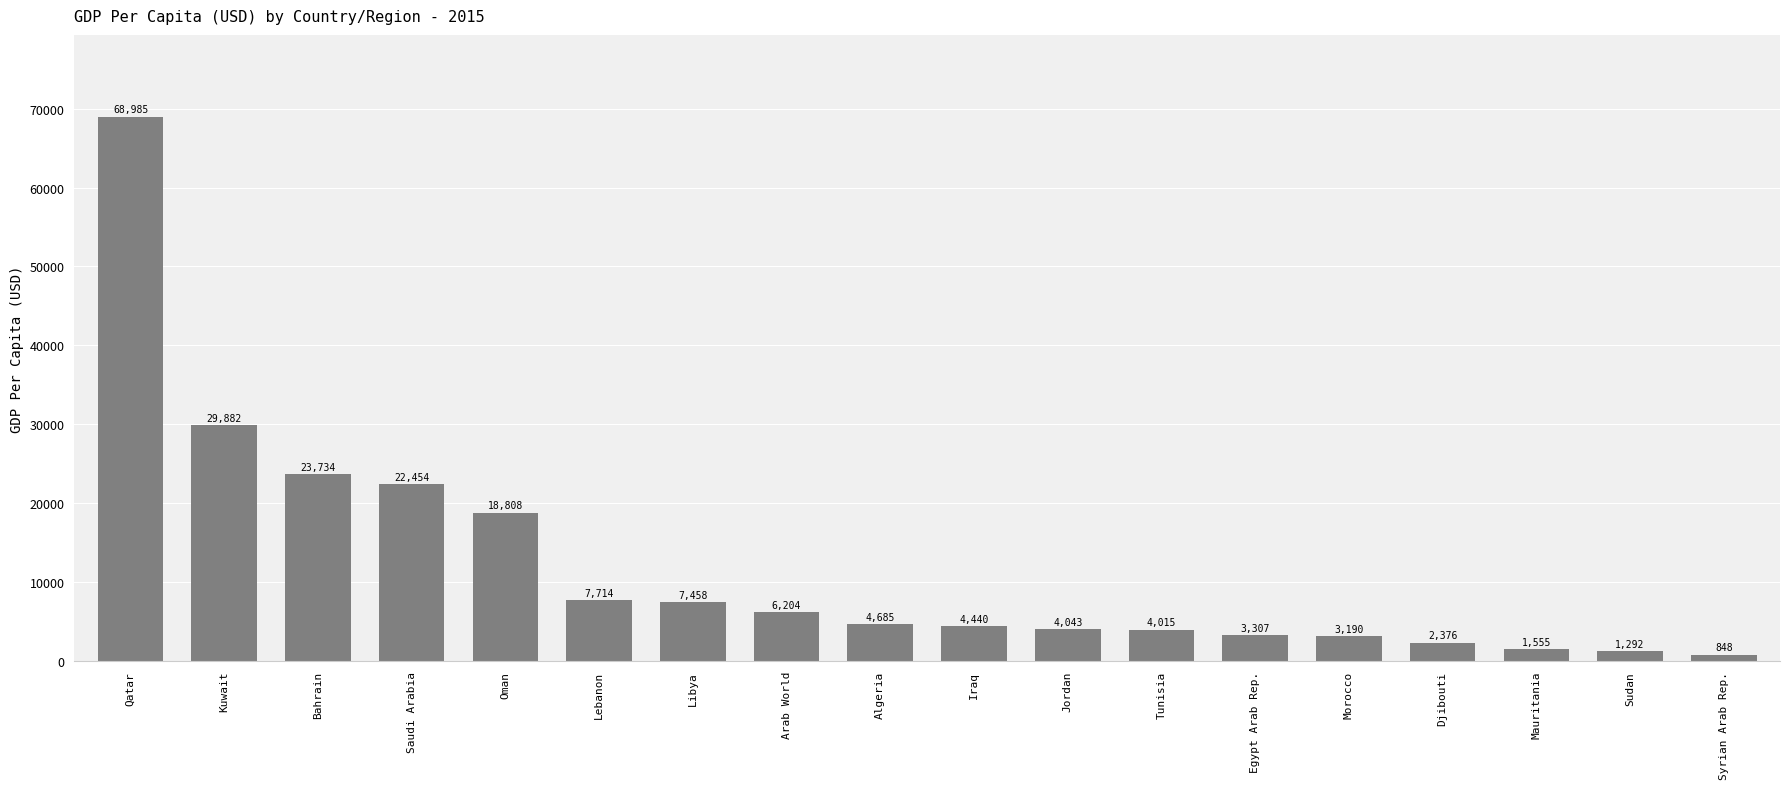

Are the bars grouped side by side (vs. stacked)?

No